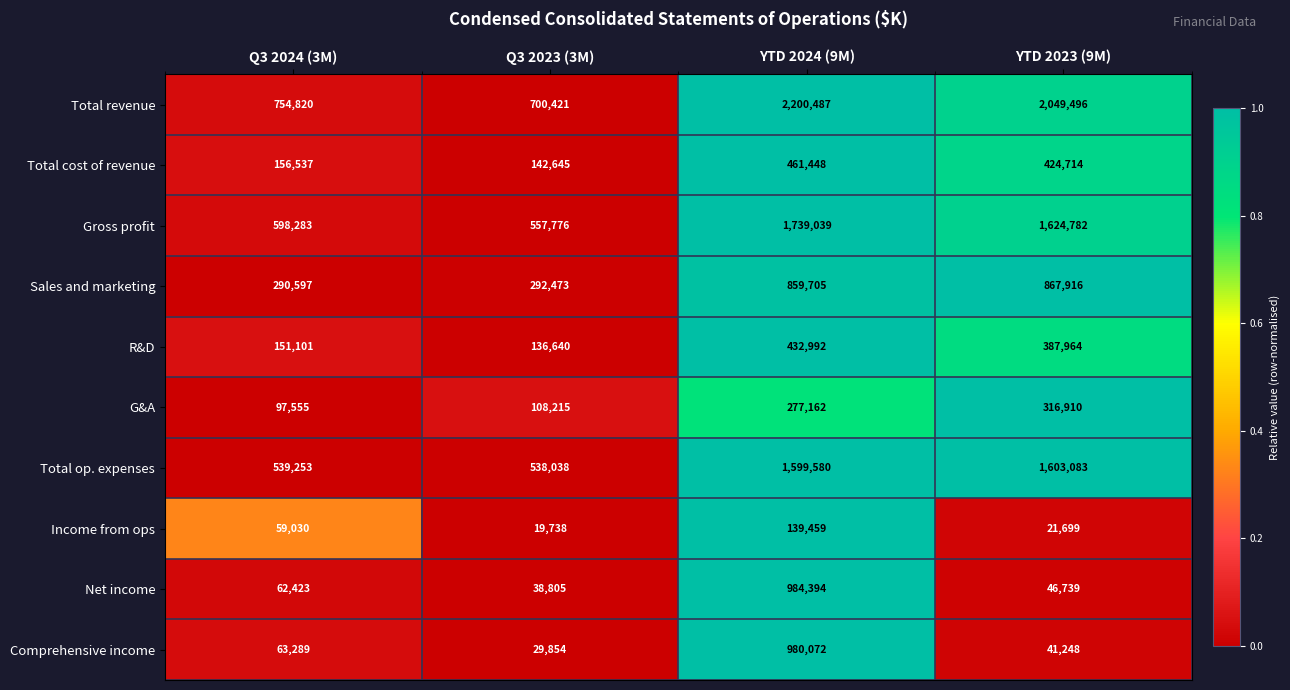

True or false: G&A has a value of 316910 at YTD 2023 (9M).

True